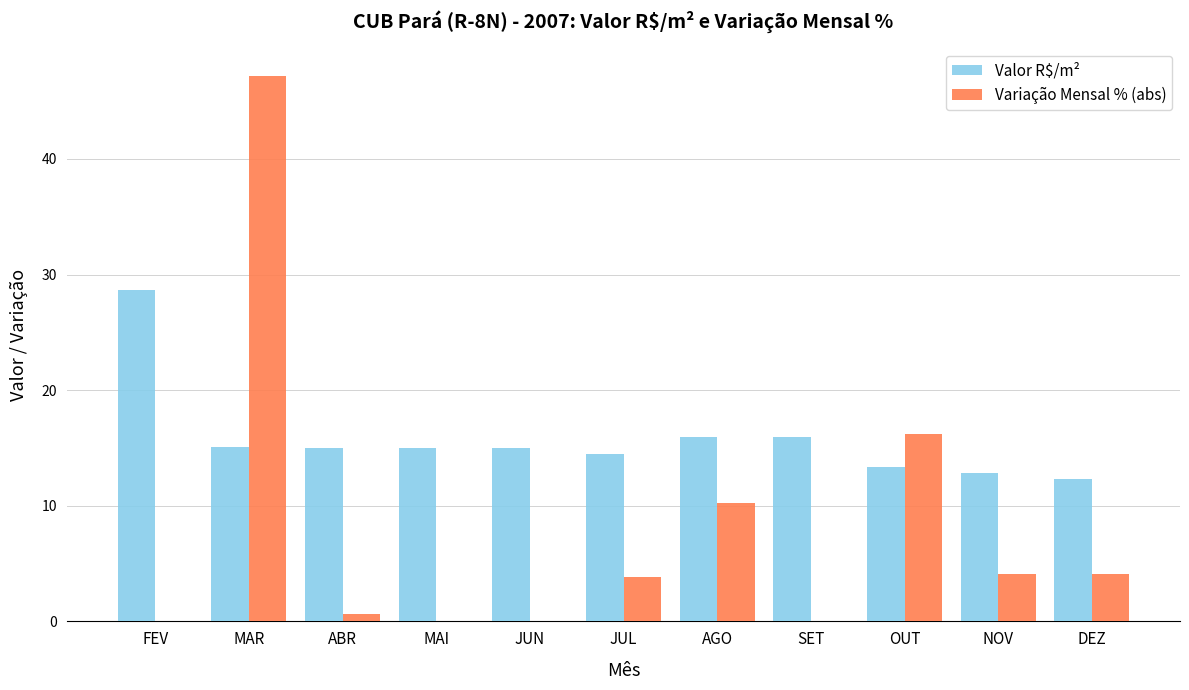

True or false: Variação Mensal % (abs) has a value of 16.2 at OUT.

True